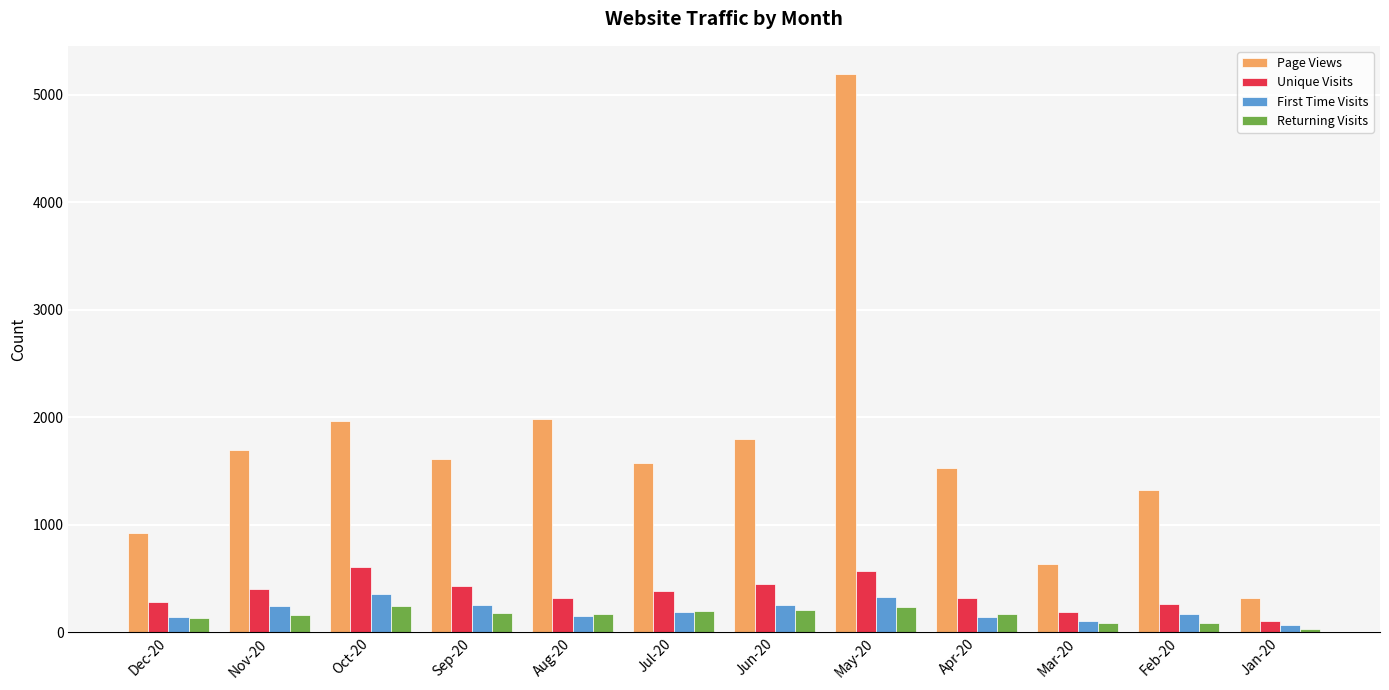

List the series in order of their peak value, lowest first.

Returning Visits, First Time Visits, Unique Visits, Page Views